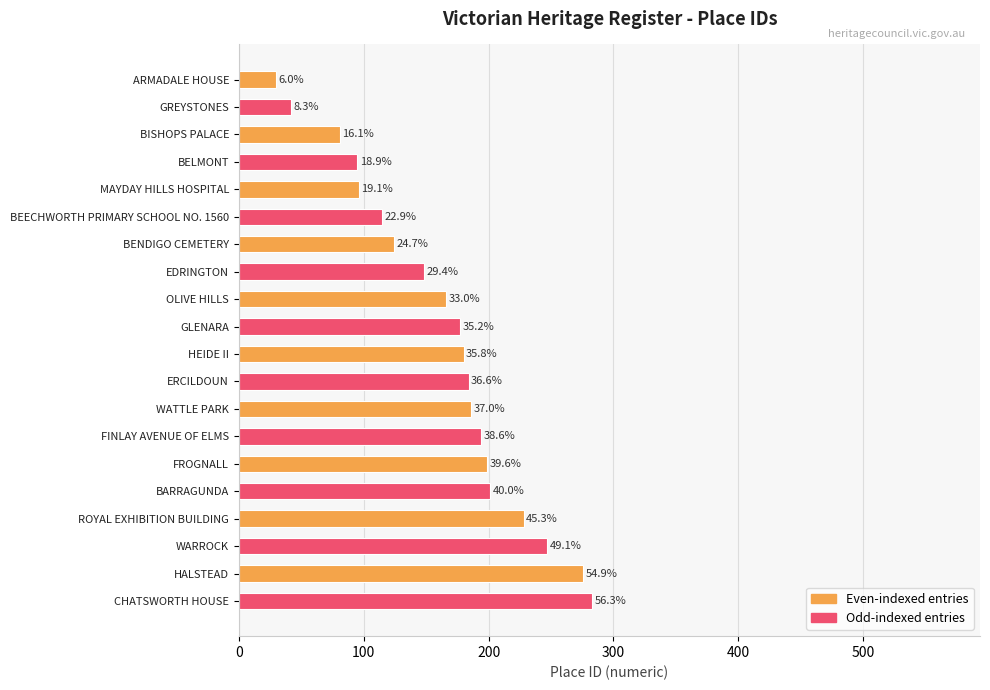

Are the bars horizontal?

Yes